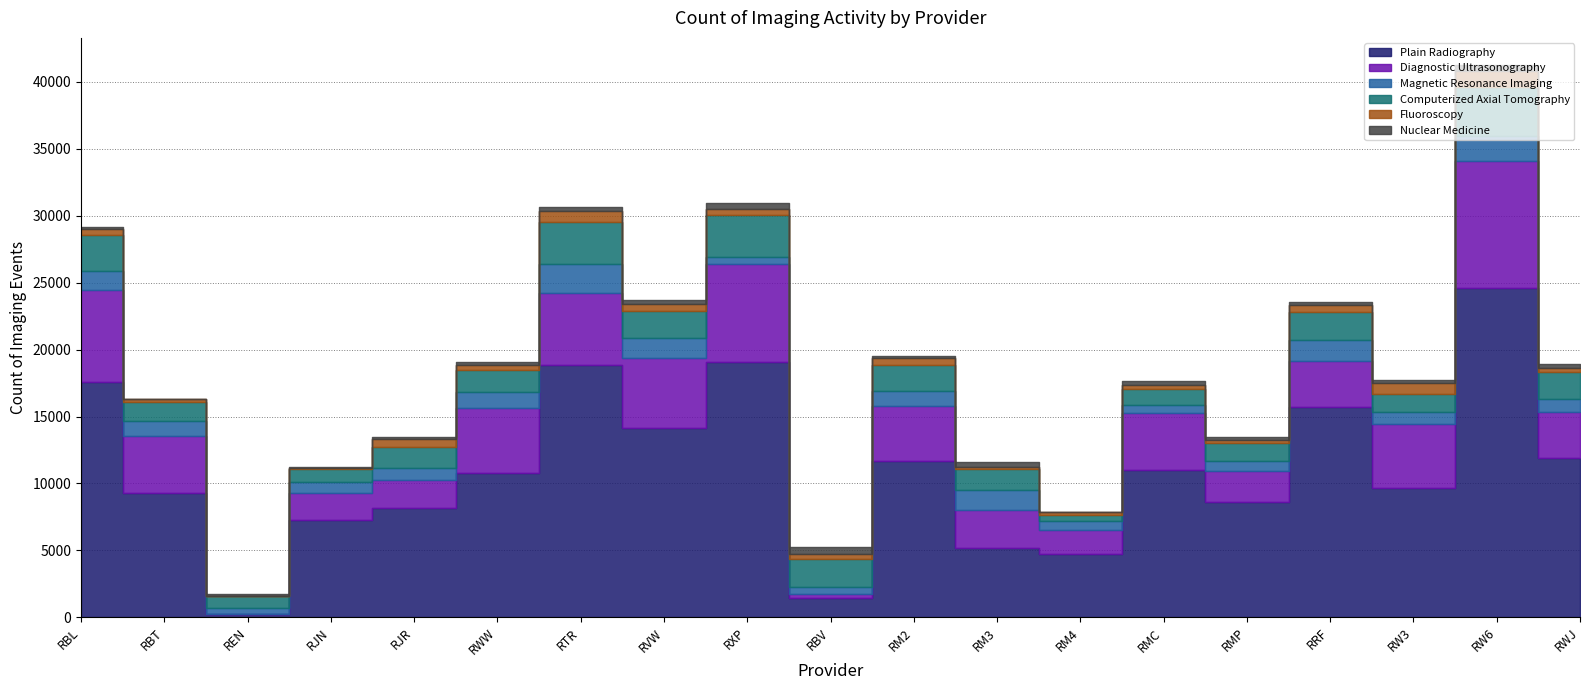

Count the number of data series in this chart.

6